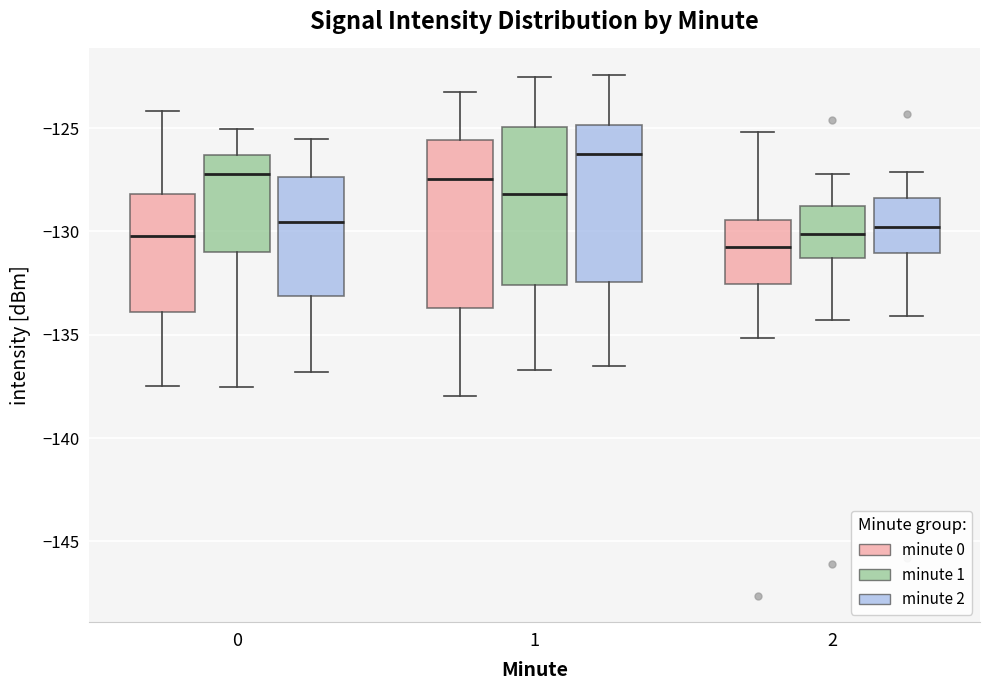

Which box is the tallest, from its lower edge to its upper edge?

1 (minute 0)